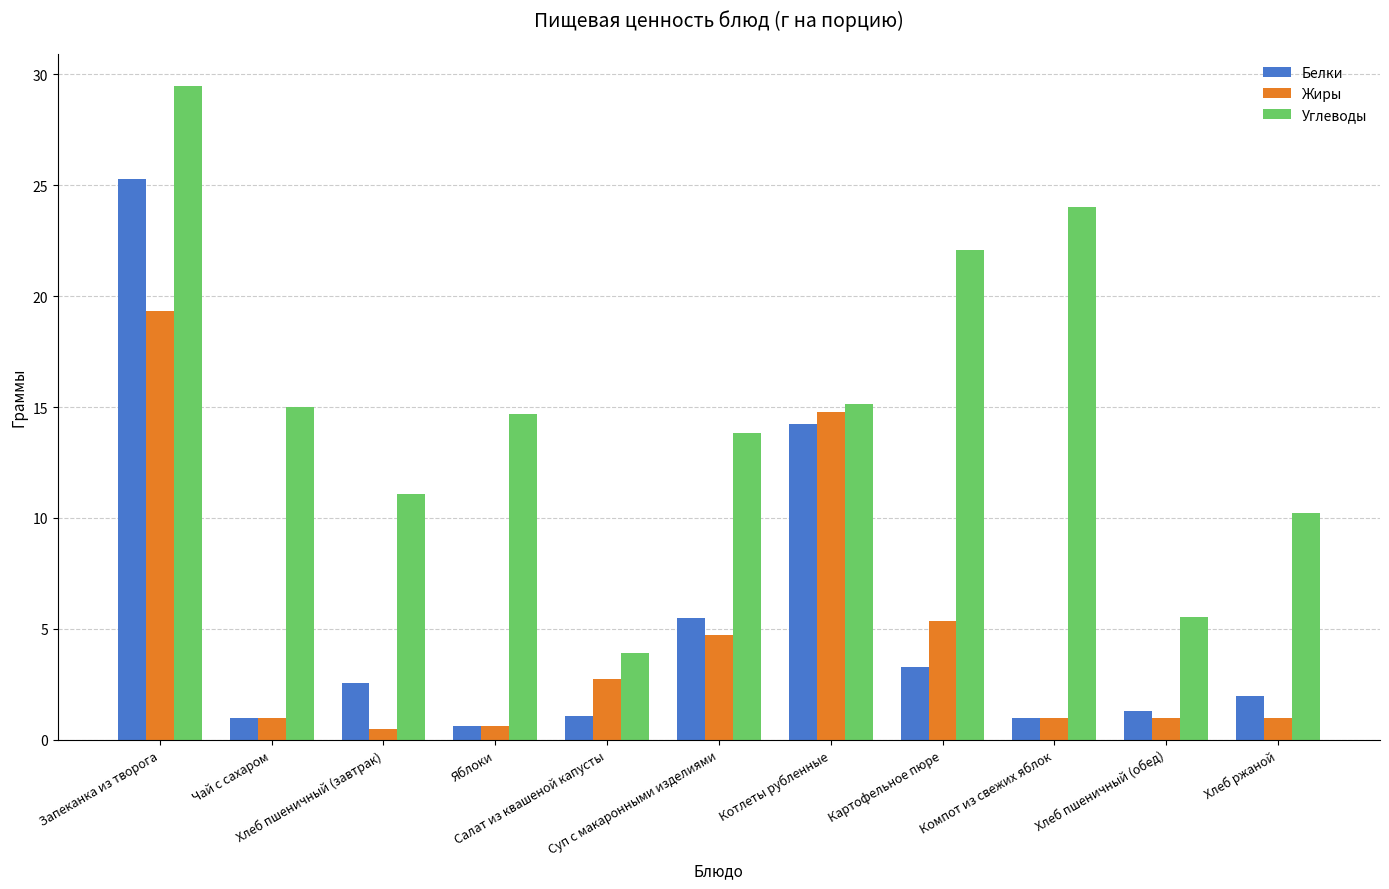

At how many categories does at least one series exceed 12?

7